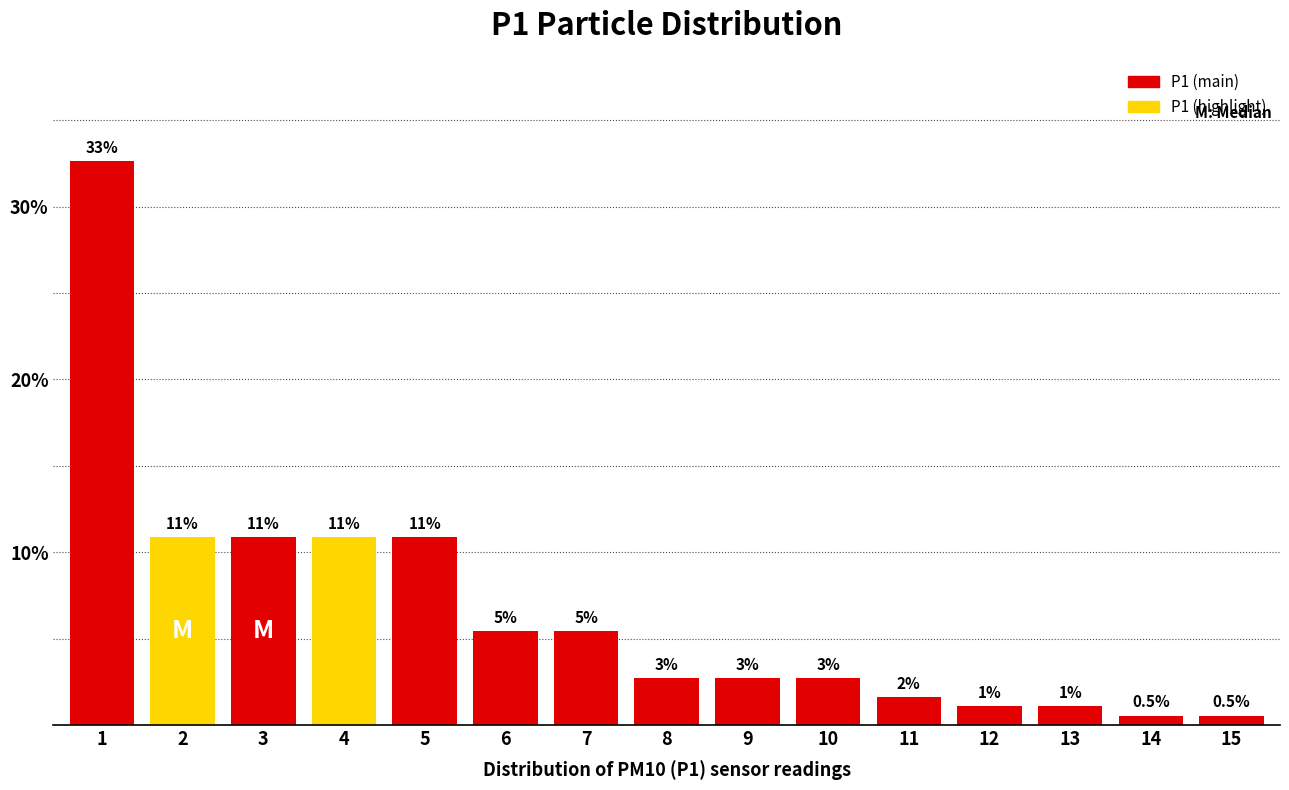

Does the chart contain any negative values?

No